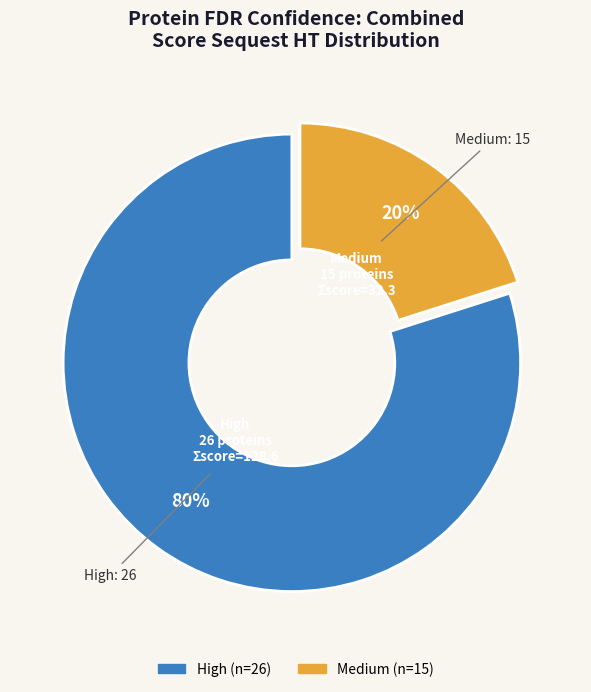

Count the number of slices in the pie.

2